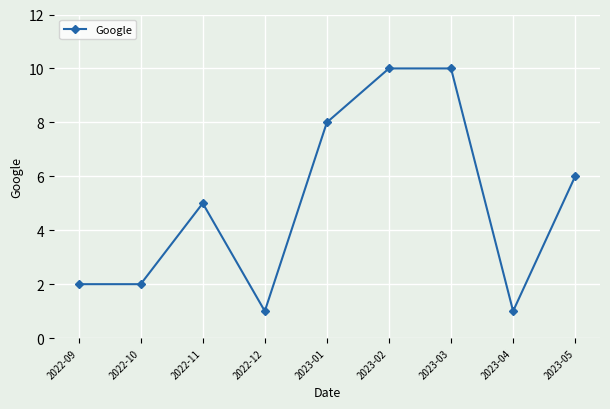

What is the difference between the values at 2022-10 and 2023-03?

8